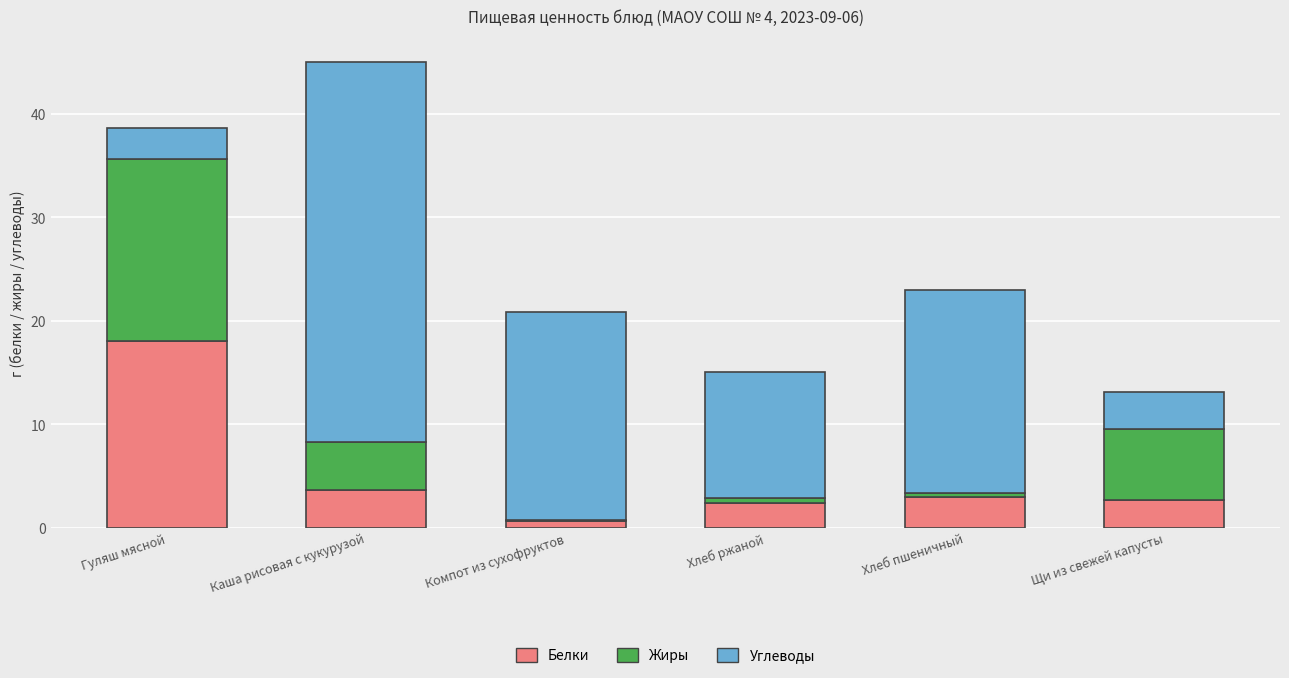

What is the total value across all series at Щи из свежей капусты?

13.1